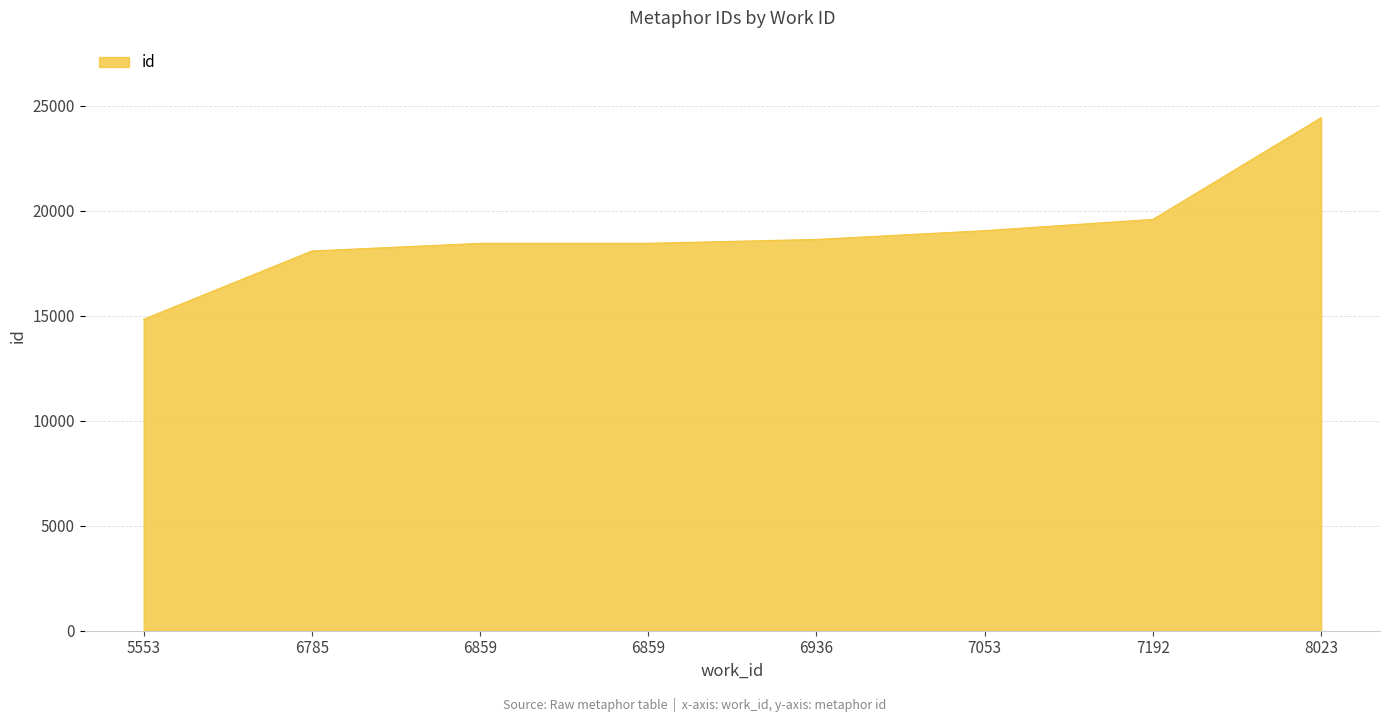

List the labels in order of value, smallest first.

5553, 6785, 6859, 6859, 6936, 7053, 7192, 8023